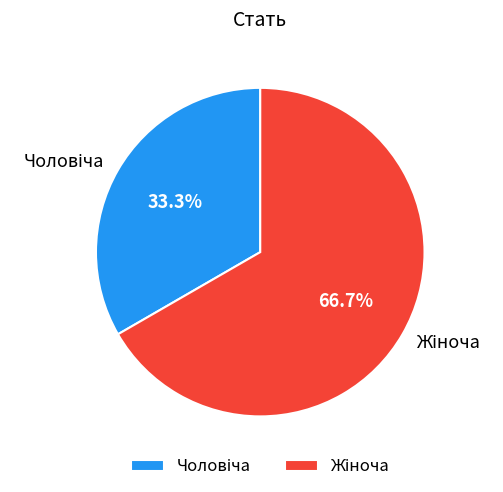

Is there a majority slice in this chart?

Yes